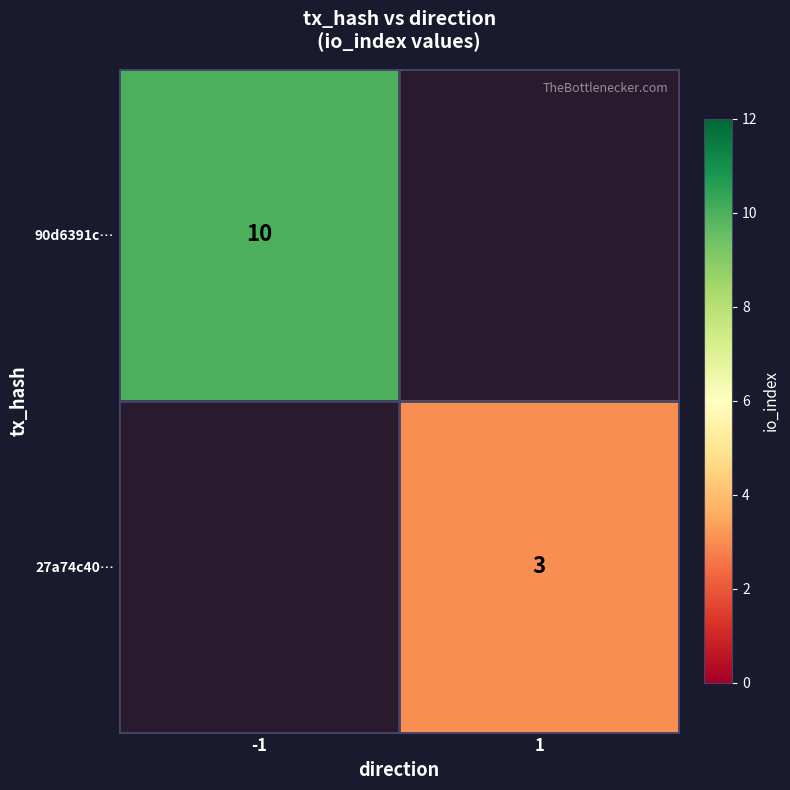

Is it true that 90d6391c… equals 10 at -1?

True